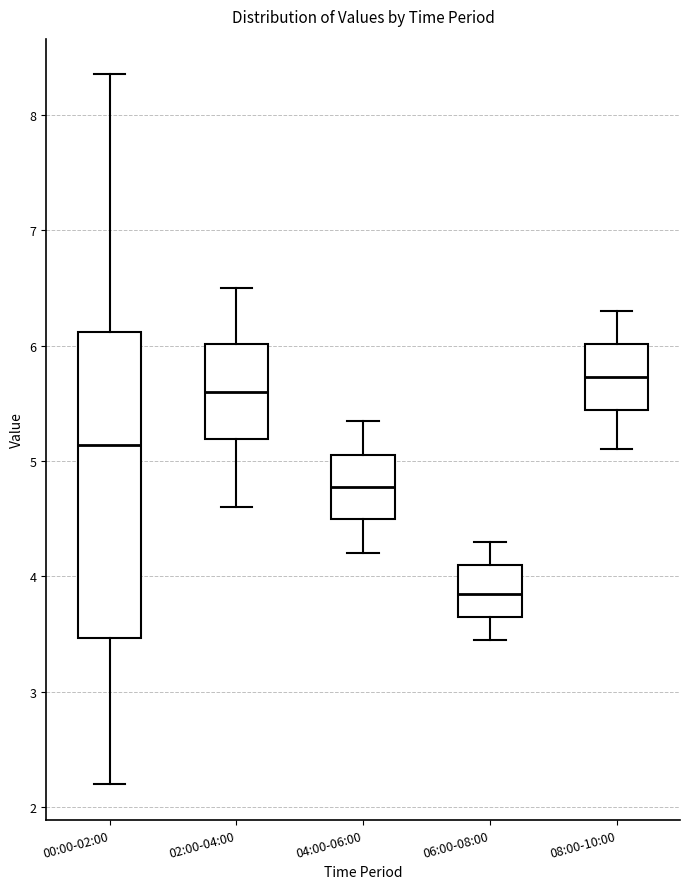

Where is the lower edge of the box for 06:00-08:00 on the y-axis? The values are not printed on the chart, so give them approximately, as read against the axis.

3.7